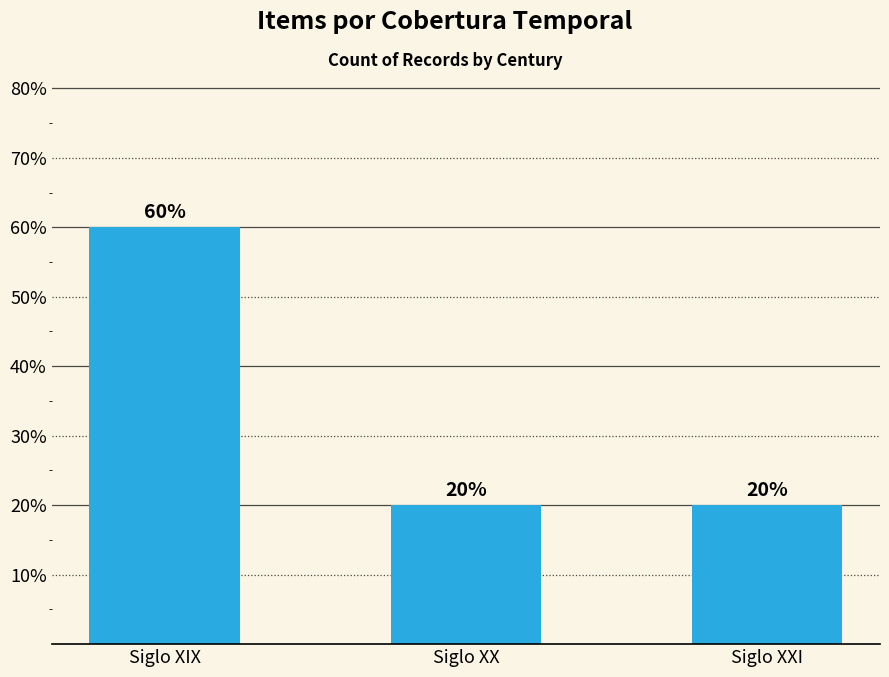

Read the value at Siglo XIX, to the nearest 10.

60